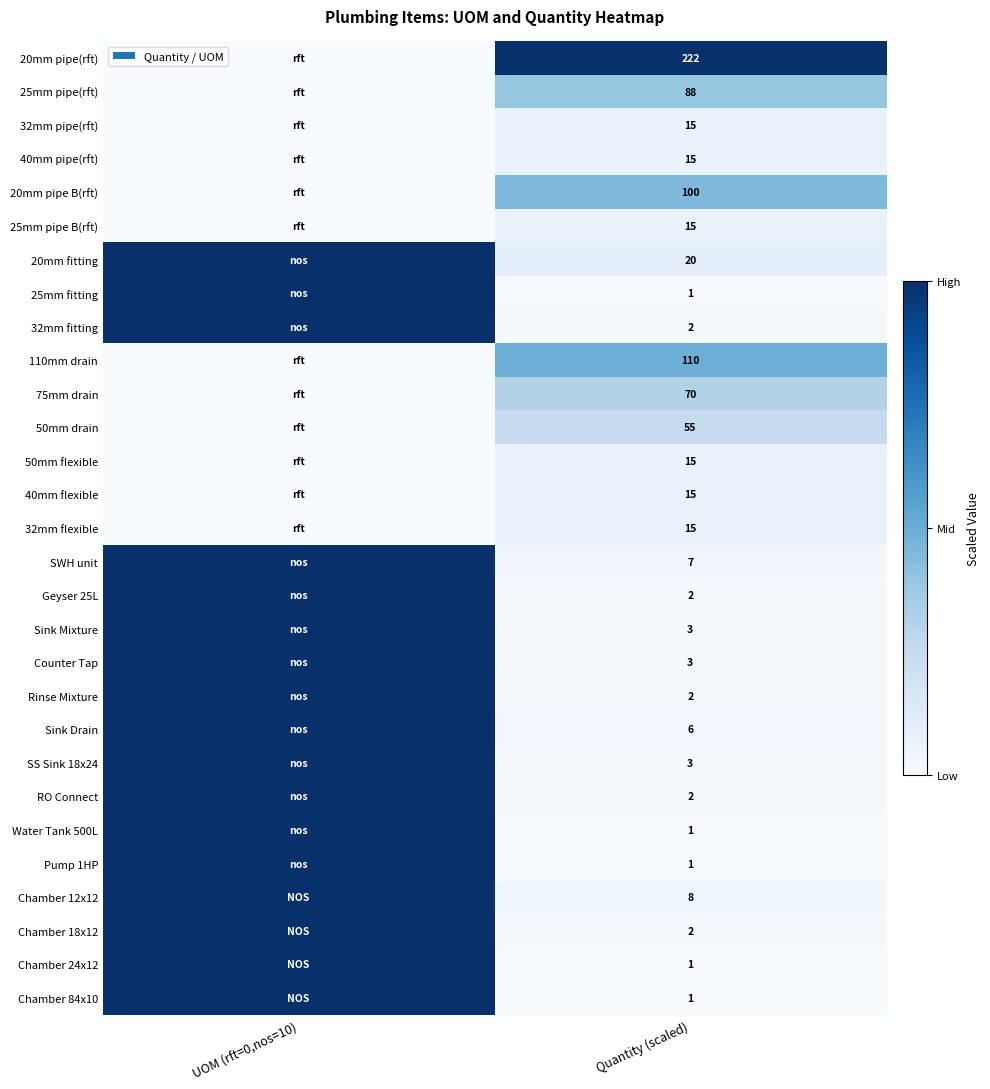

At which category is the sum across all series the highest?

UOM (rft=0,nos=10)